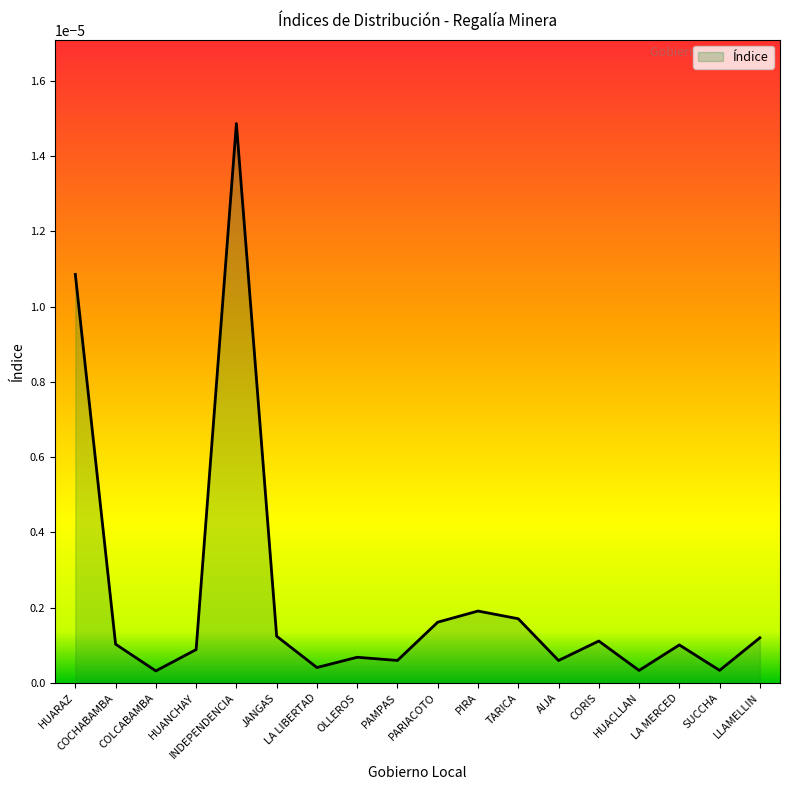

List the labels in order of value, largest first.

INDEPENDENCIA, HUARAZ, PIRA, TARICA, PARIACOTO, JANGAS, LLAMELLIN, CORIS, COCHABAMBA, LA MERCED, HUANCHAY, OLLEROS, PAMPAS, AIJA, LA LIBERTAD, SUCCHA, HUACLLAN, COLCABAMBA